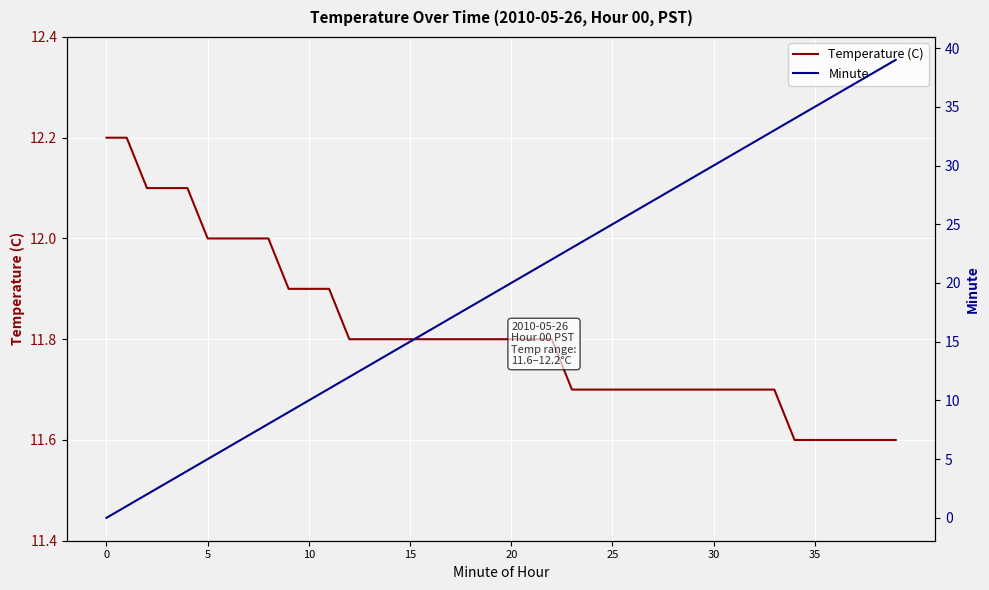

The Temperature (C) series shows 3.6 at 30. True or false?

False